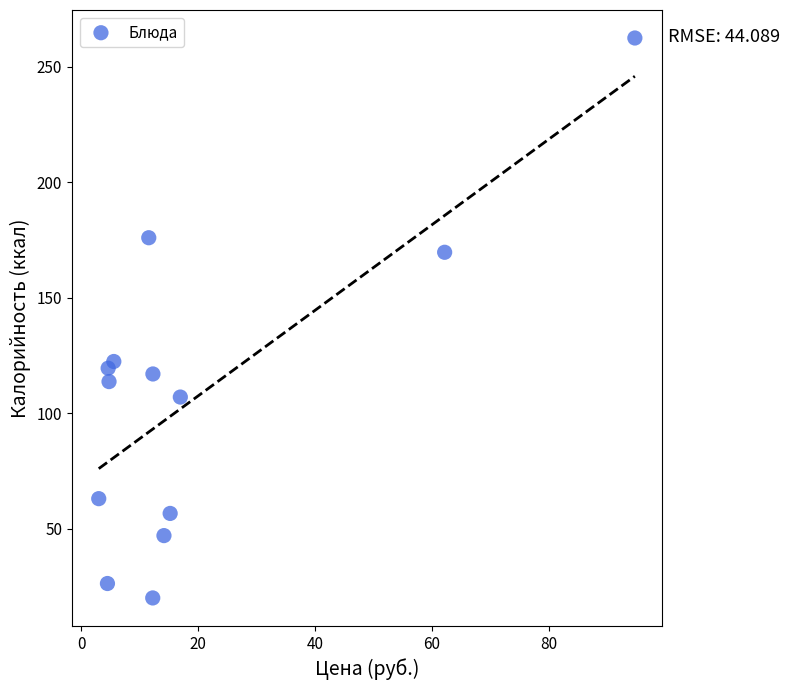

What is the range of Y values (max minus min)?

242.5